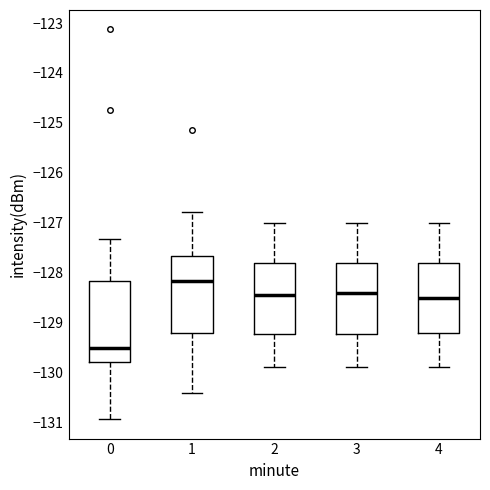

Where is the upper edge of the box at x = 3 on the y-axis? The values are not printed on the chart, so give them approximately, as read against the axis.

-127.8